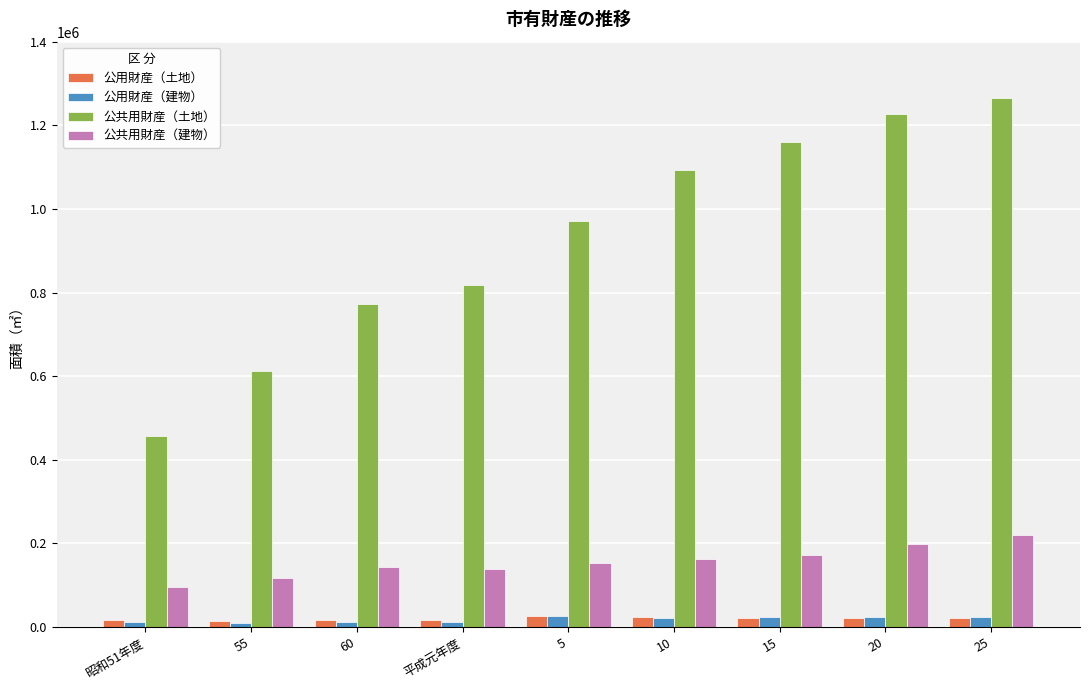

True or false: 公共用財産（土地） has a value of 971065 at 5.

True